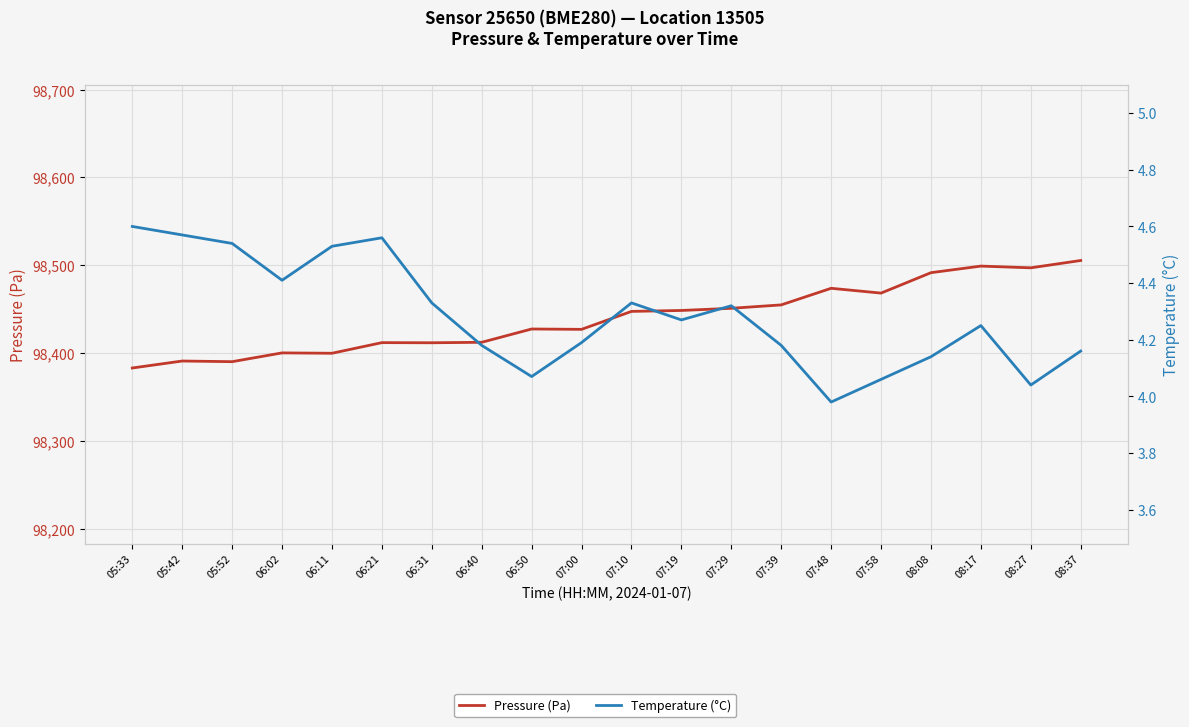

The value of Pressure (Pa) at 05:33 is 133676.6. True or false?

False